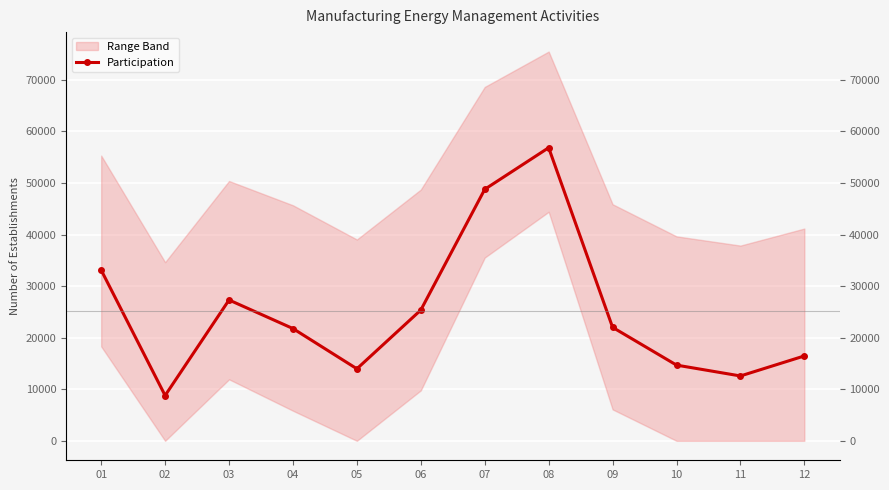

The value at 07 is 48771. True or false?

True